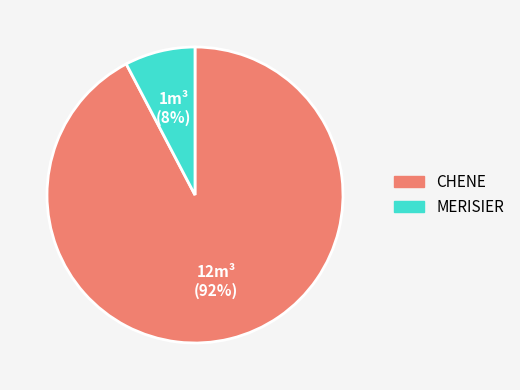

To the nearest percent, what is the average slice percentage?

50%